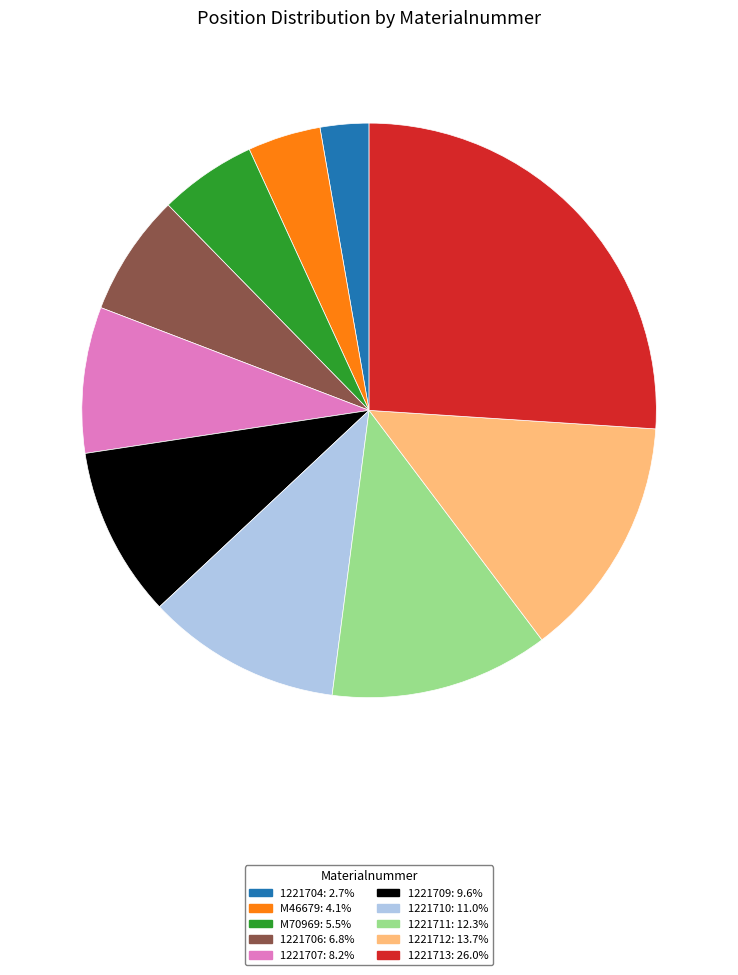

Is it true that 1221712 is 14% of the pie?

True